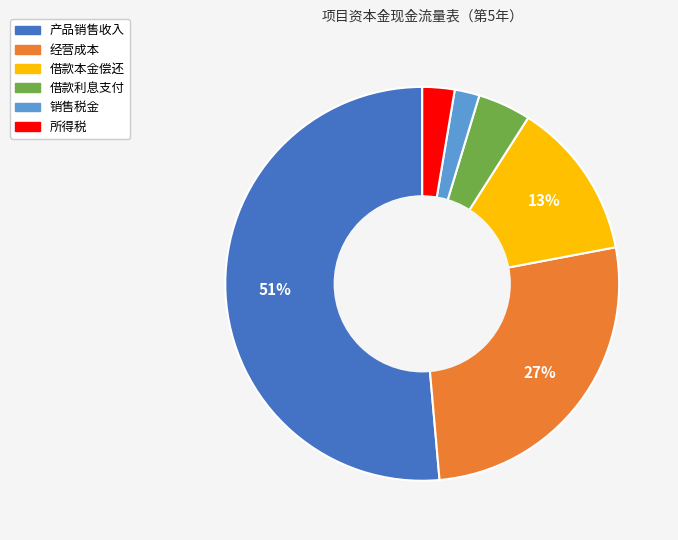

Combined, do 借款利息支付 and 销售税金 account for over 50%?

No